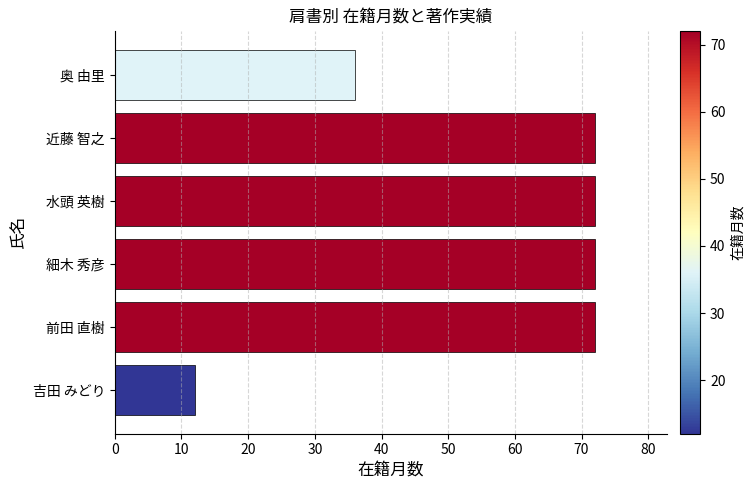

What is the minimum value shown in the chart?

12